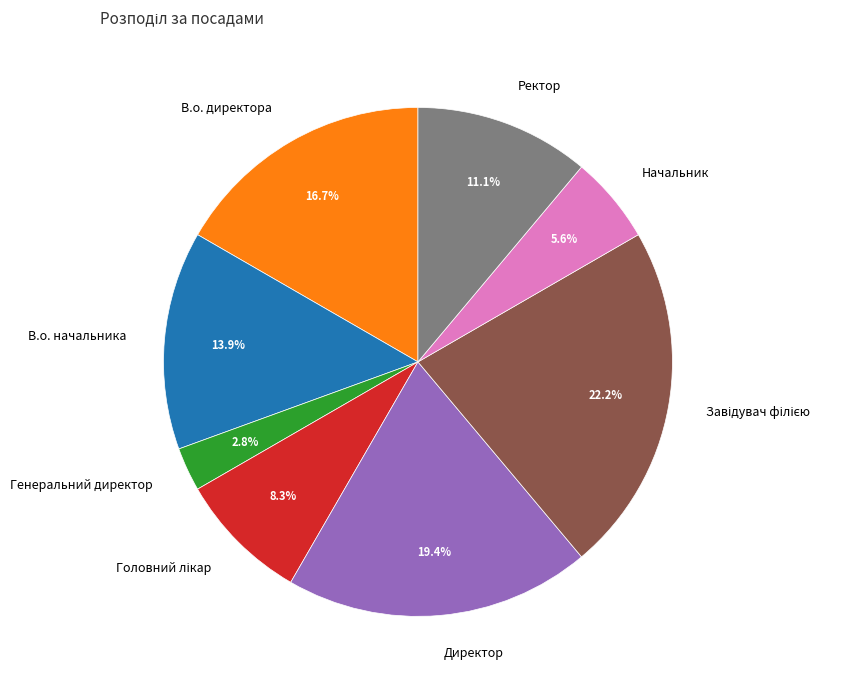

What is the ratio of the value at В.о. директора to the value at Начальник?

3.0